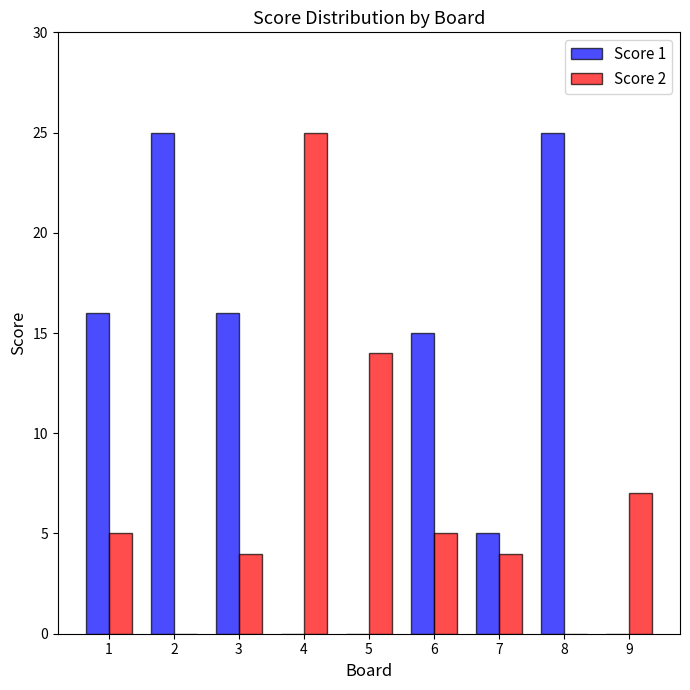

How many distinct data groups are displayed?

2